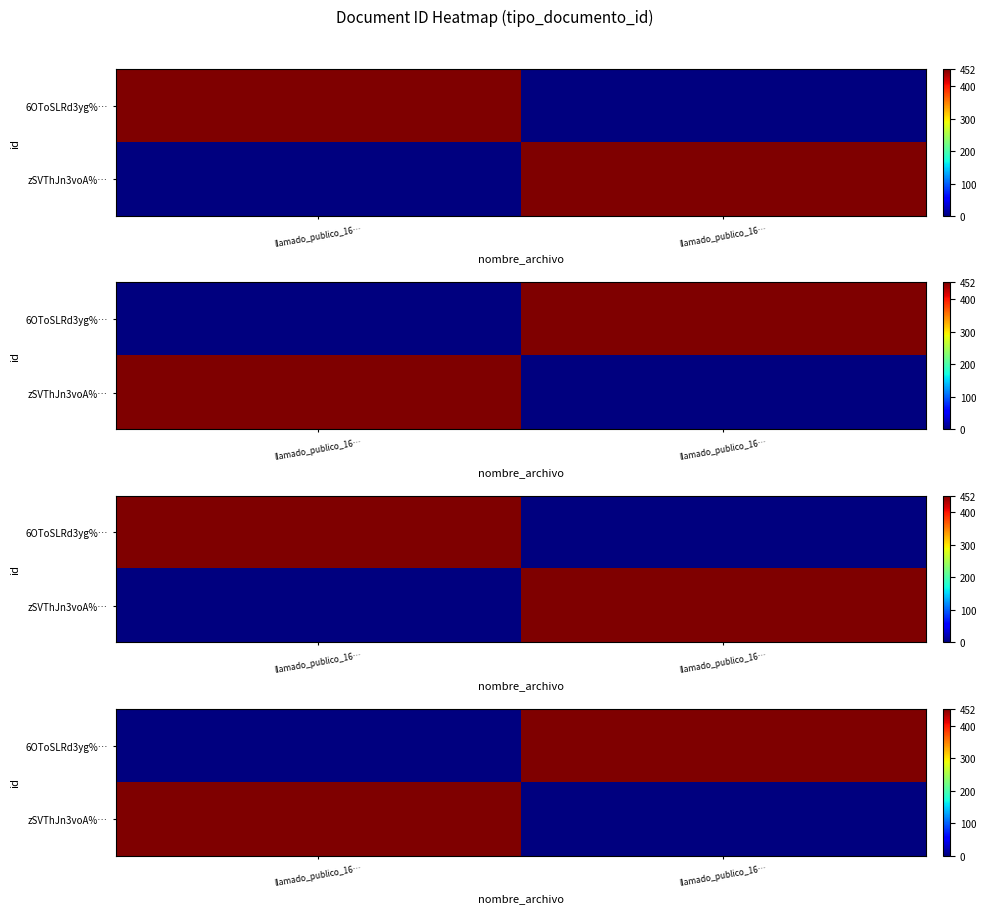

The 6OToSLRd3yg%… series shows 0 at llamado_publico_16…. True or false?

True